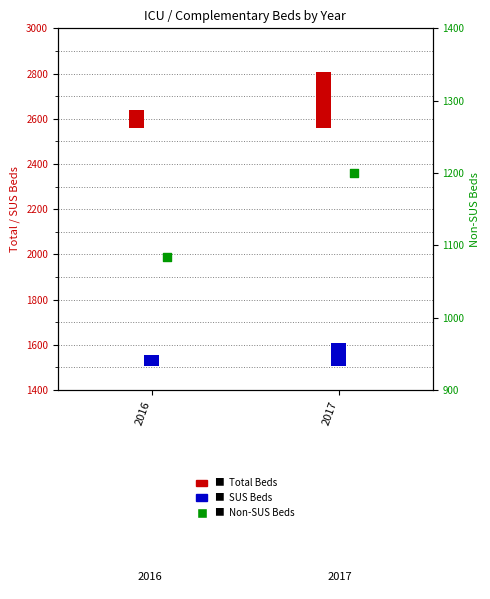

Which series contains the lowest Y value?

Non-SUS Beds